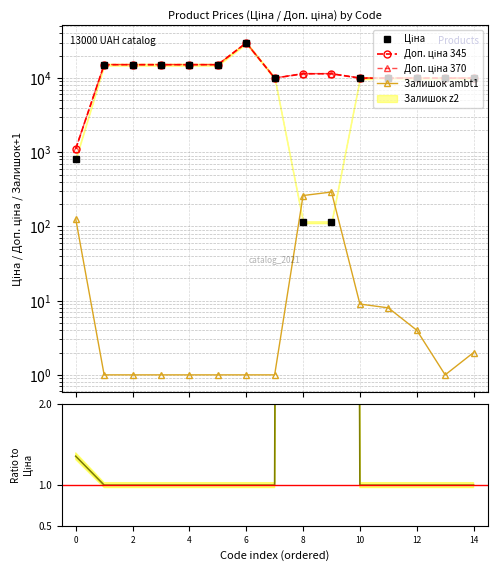

True or false: Доп./Ціна ratio has a value of 0.6 at 13.

False